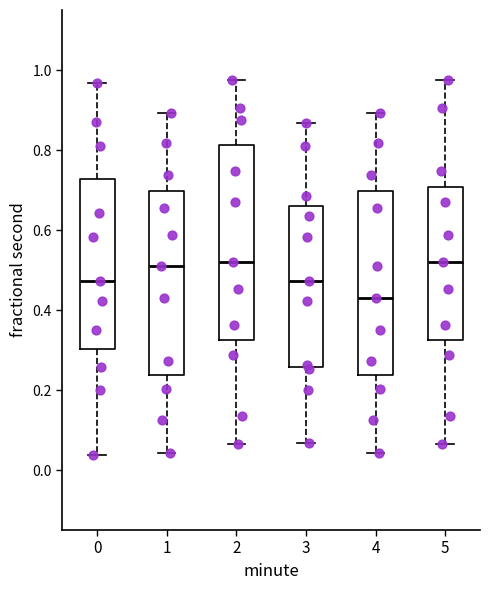

Reading left to right, read every box against the y-axis: the position of its median line, the range the box covers, and the ends of its whiskers. The values are not printed on the chart, so give them approximately, as read against the axis.

0: median 0.48, box 0.30 to 0.72, whiskers 0.04 to 0.96
1: median 0.50, box 0.24 to 0.70, whiskers 0.04 to 0.90
2: median 0.52, box 0.32 to 0.82, whiskers 0.06 to 0.98
3: median 0.48, box 0.26 to 0.66, whiskers 0.06 to 0.86
4: median 0.42, box 0.24 to 0.70, whiskers 0.04 to 0.90
5: median 0.52, box 0.32 to 0.70, whiskers 0.06 to 0.98